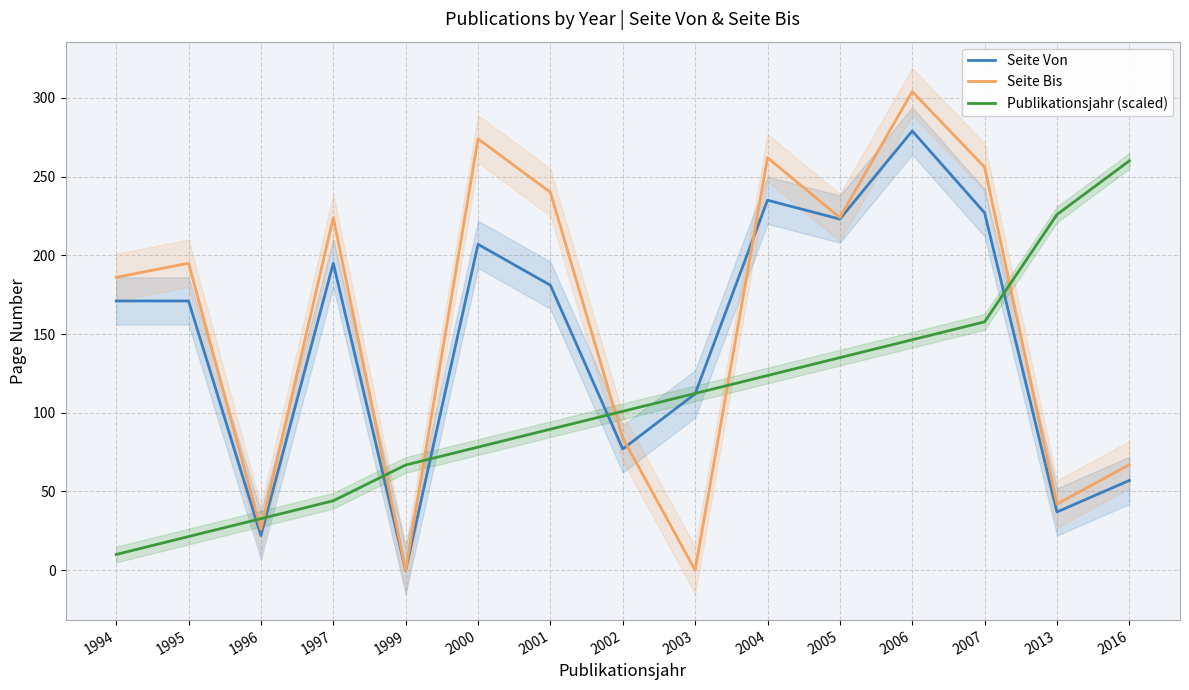

Rank the series at 1995 from highest to lowest value.

Seite Bis, Seite Von, Publikationsjahr (scaled)